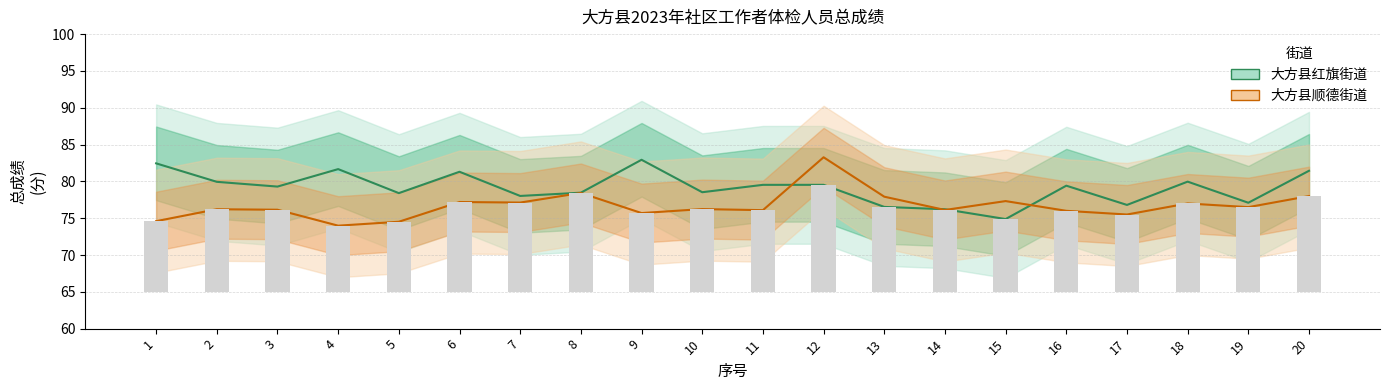

What is the value of the 大方县红旗街道 bar at the 17th from the left?

76.8